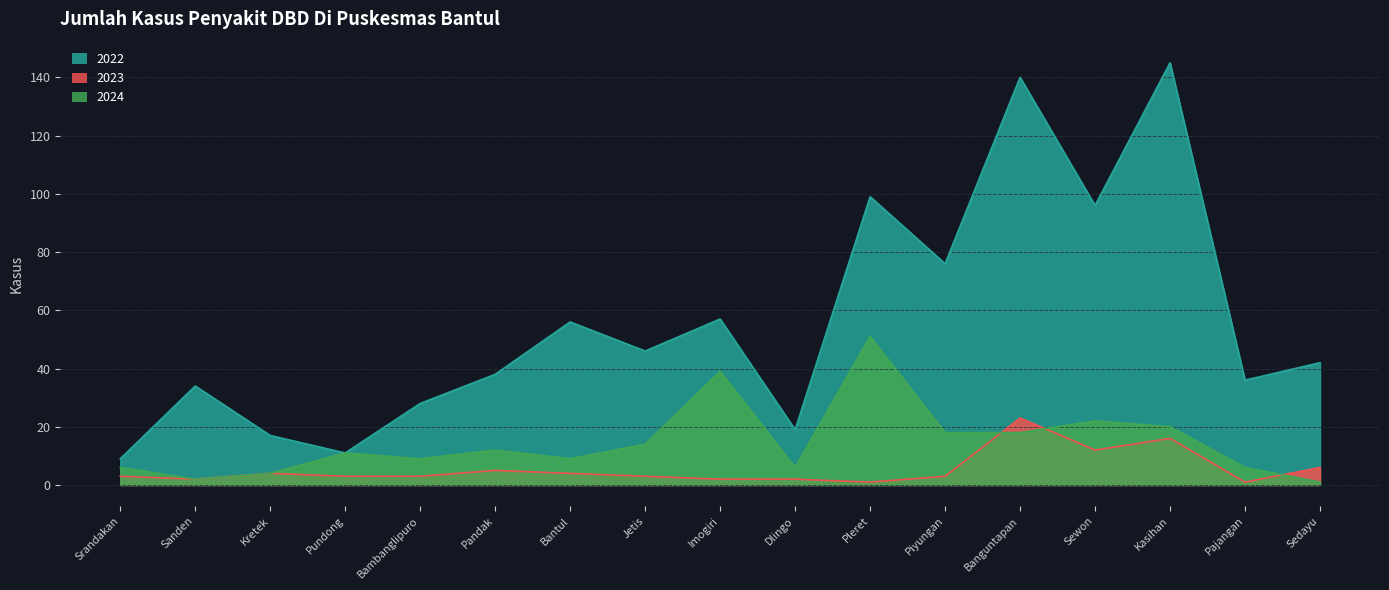

True or false: 2022 and 2023 intersect in this chart.

False